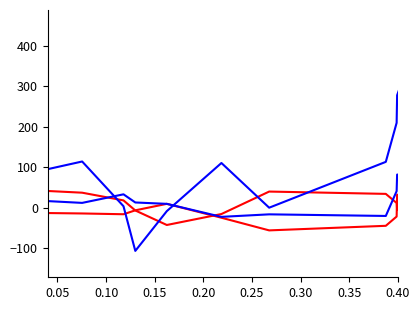

How many lines are shown in the chart?

4